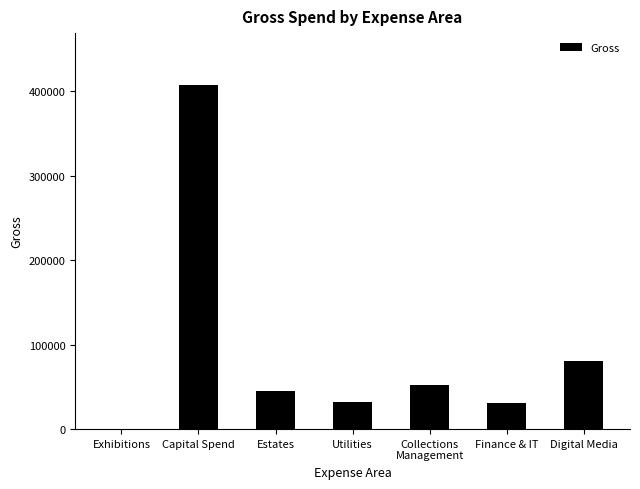

What is the sum of all values?

648728.1